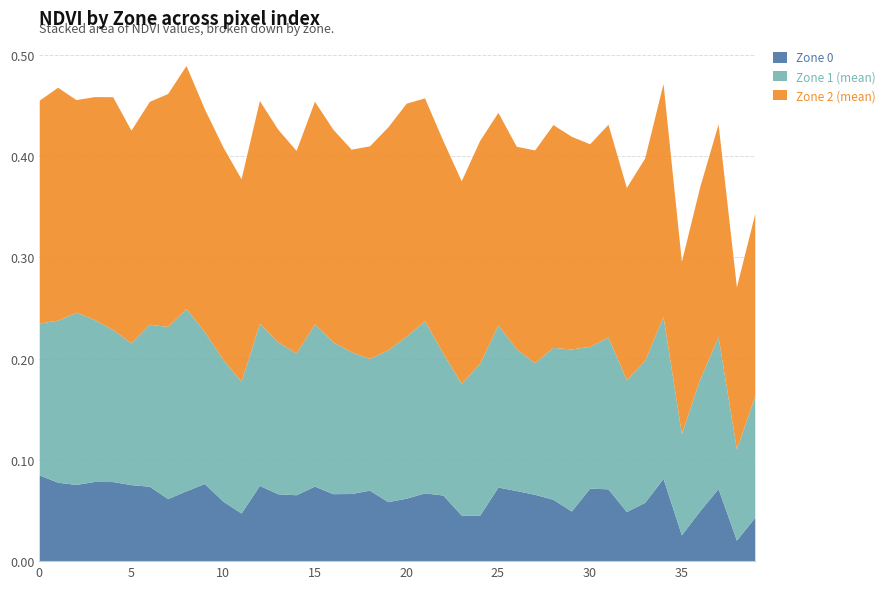

True or false: Zone 1 (mean) and Zone 0 cross at least once.

False